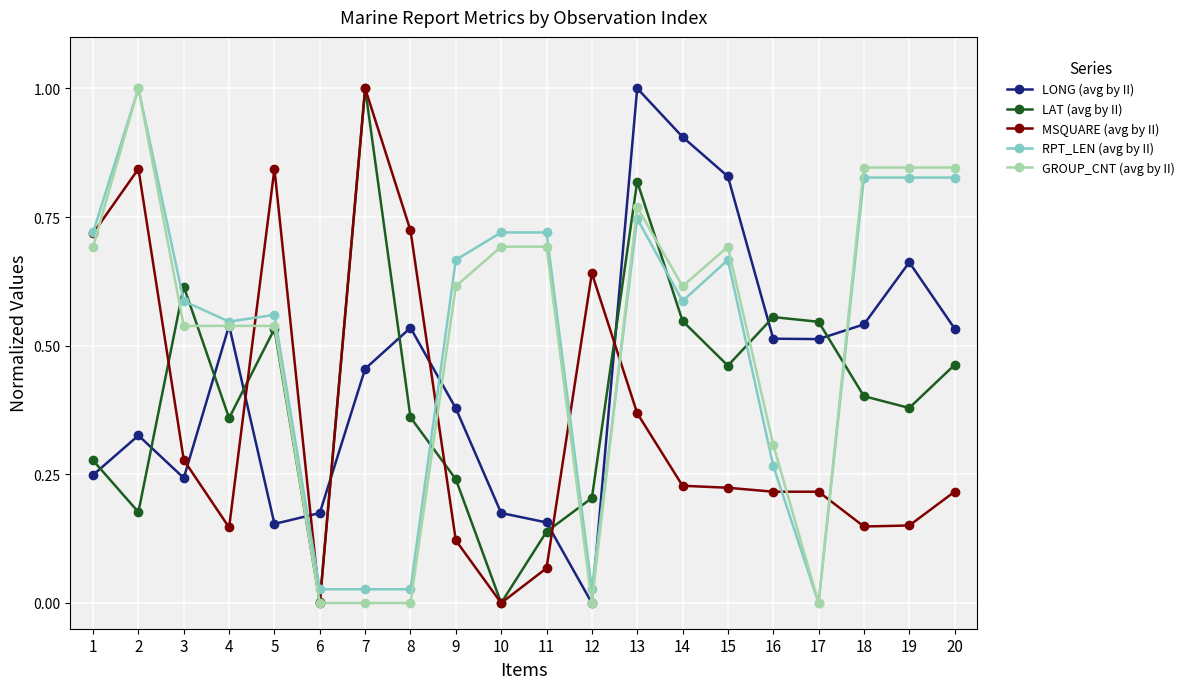

What is the maximum value shown in the chart?

1.0